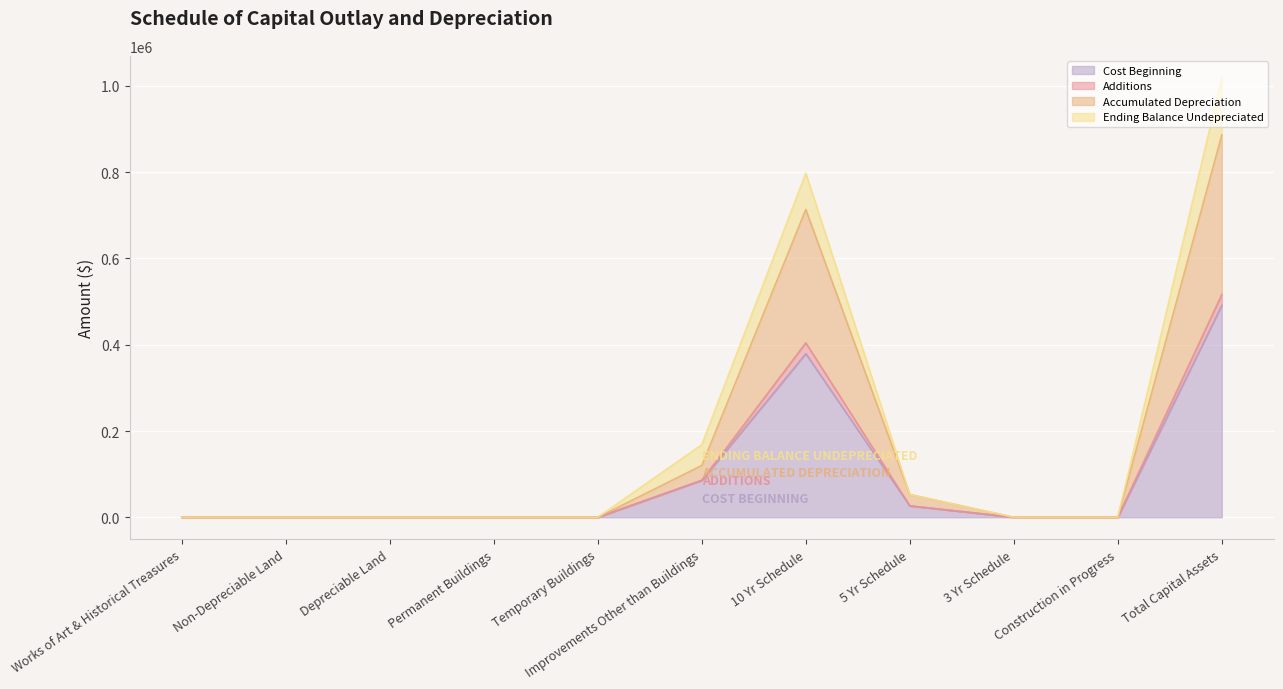

True or false: Additions and Cost Beginning cross at least once.

False